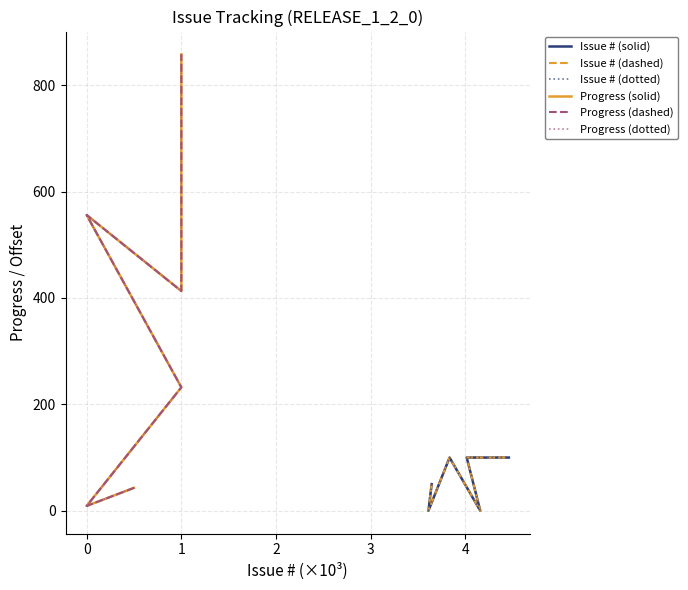

What is the difference between the maximum and minimum values in the Issue # (dashed) series?

100